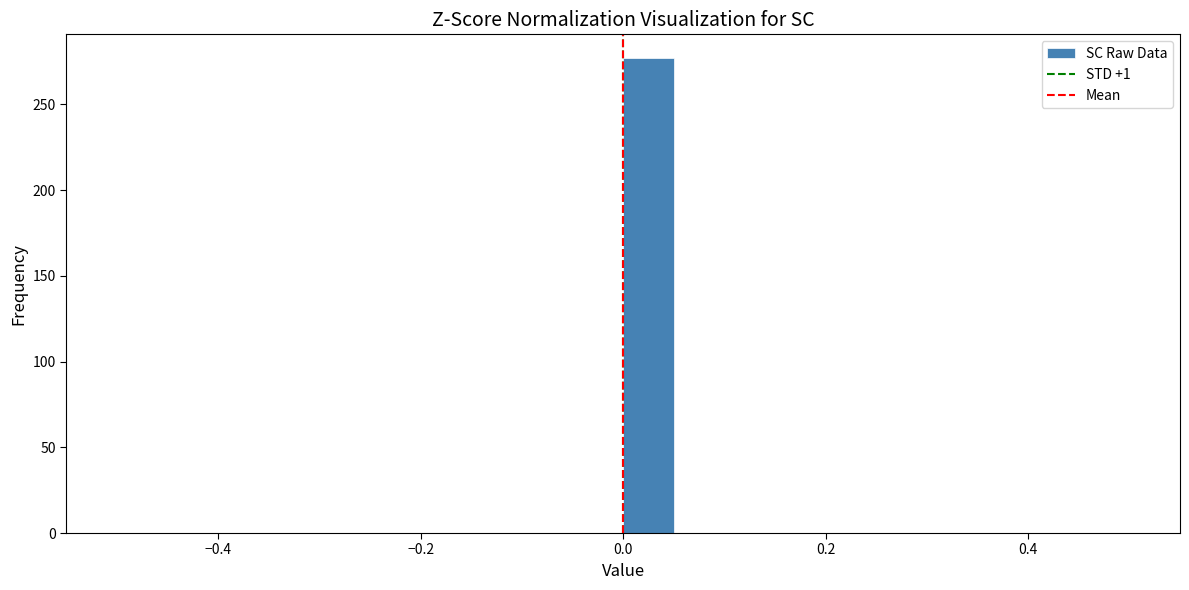

Read against the x-axis, roughly where is the centre of the tallest bar?

0.02